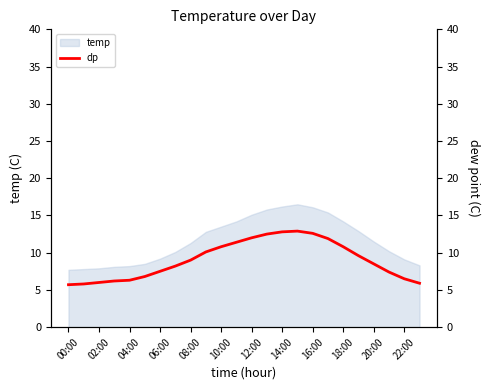

Which category has the lowest value across all series?

00:00